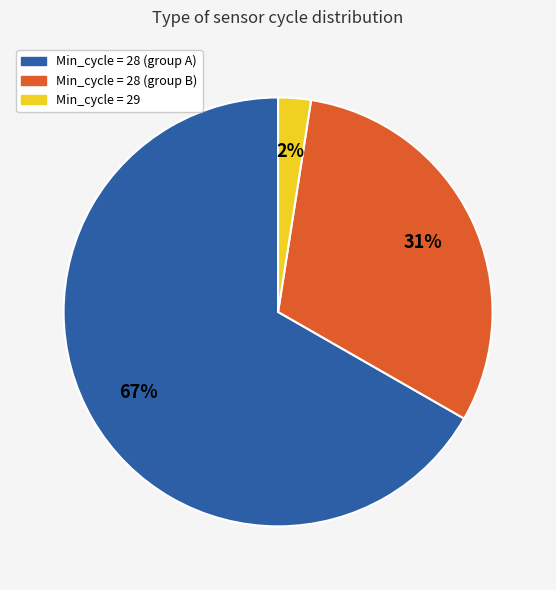

To the nearest percent, what is the average slice percentage?

33%